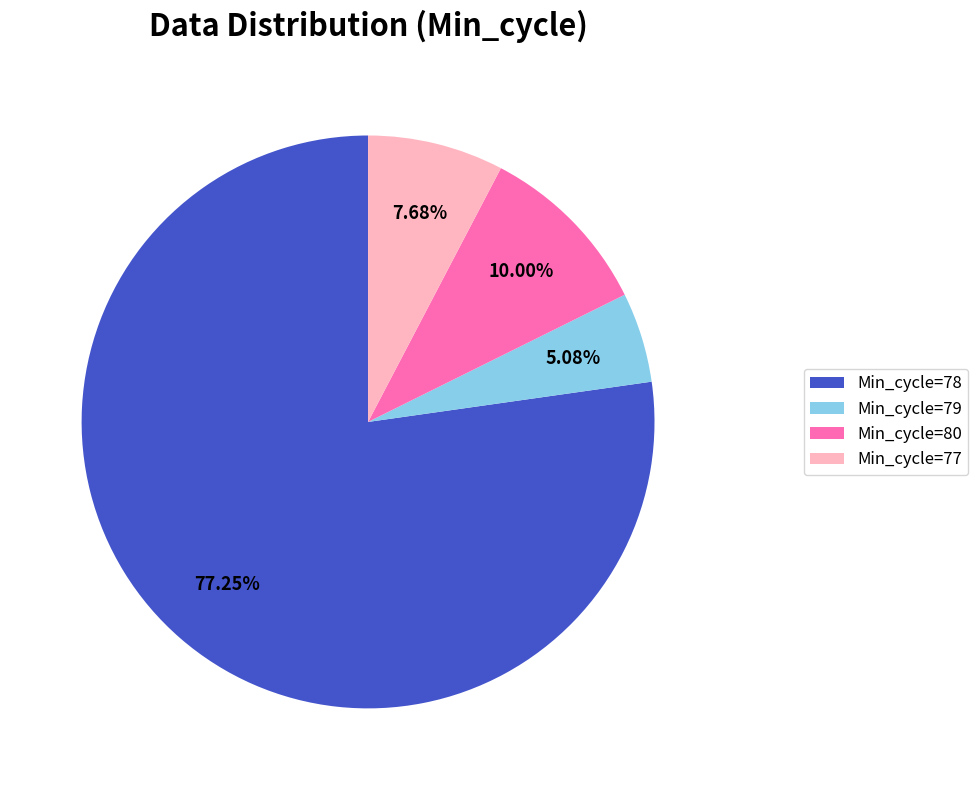

Between Min_cycle=78 and Min_cycle=79, which is larger?

Min_cycle=78